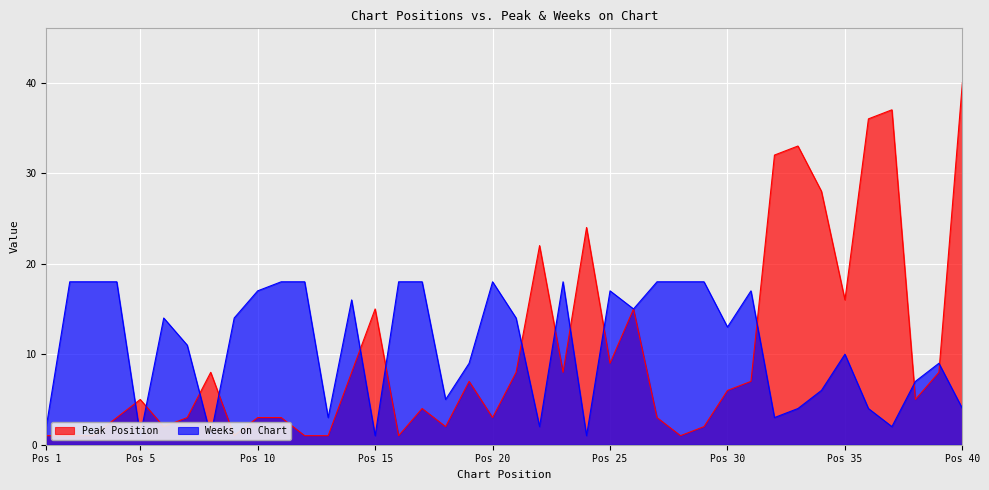

How many data points in Weeks on Chart are above 14?

17